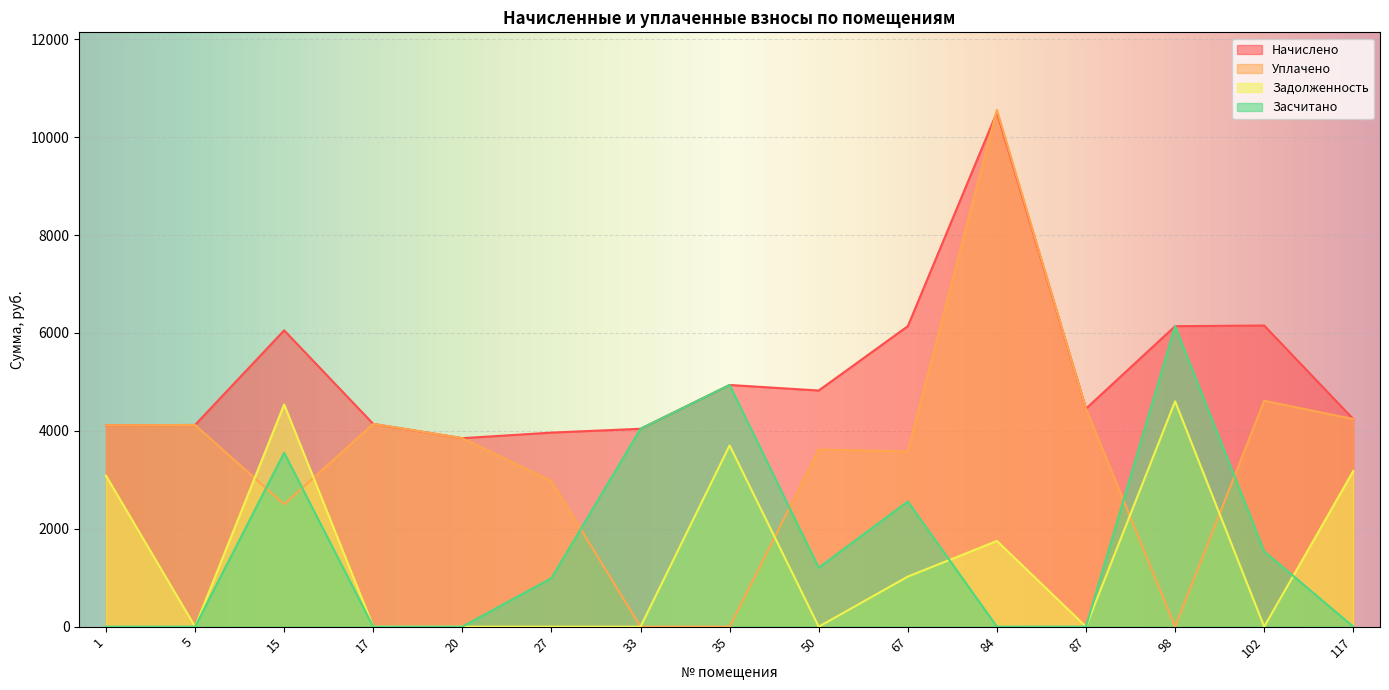

What is the average value of the Уплачено series?

3517.5